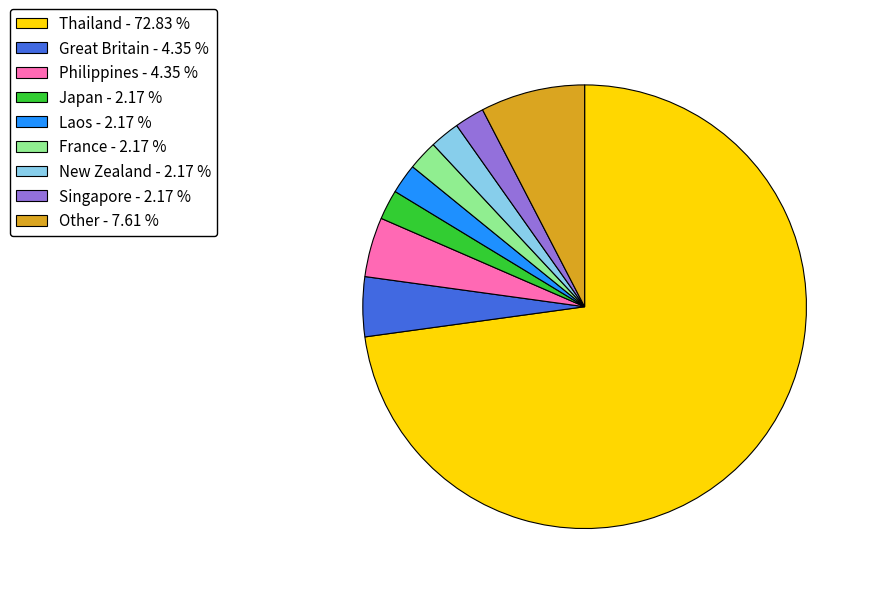

What is the largest slice in the pie chart?

Thailand